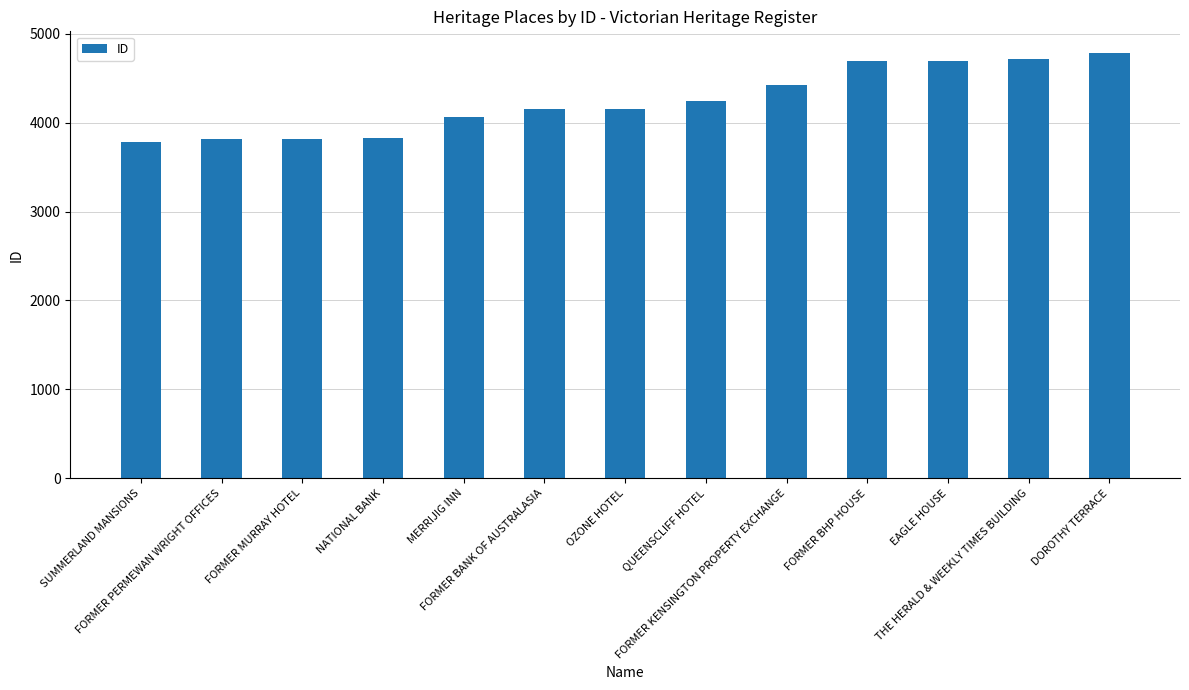

What is the greatest value displayed?

4790